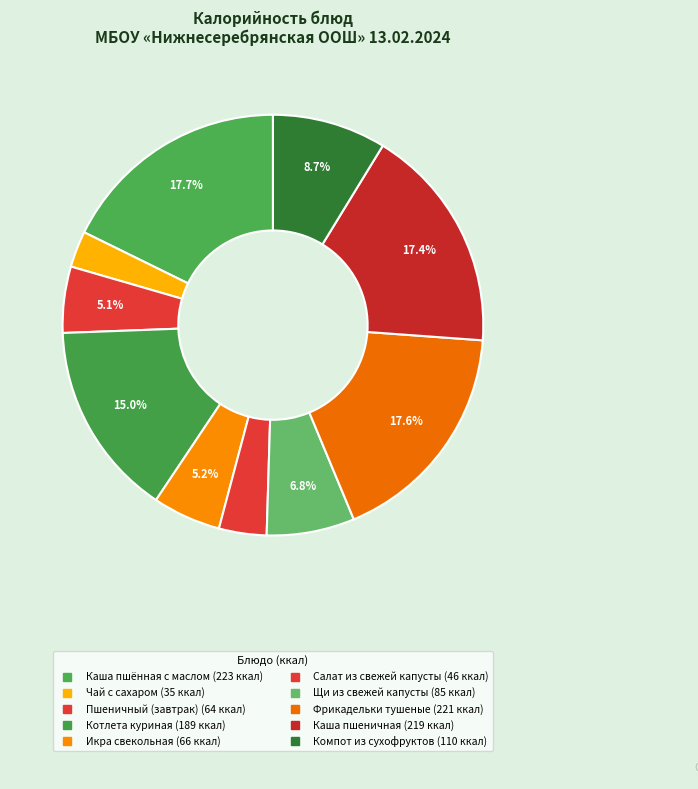

How many segments does this pie chart have?

10